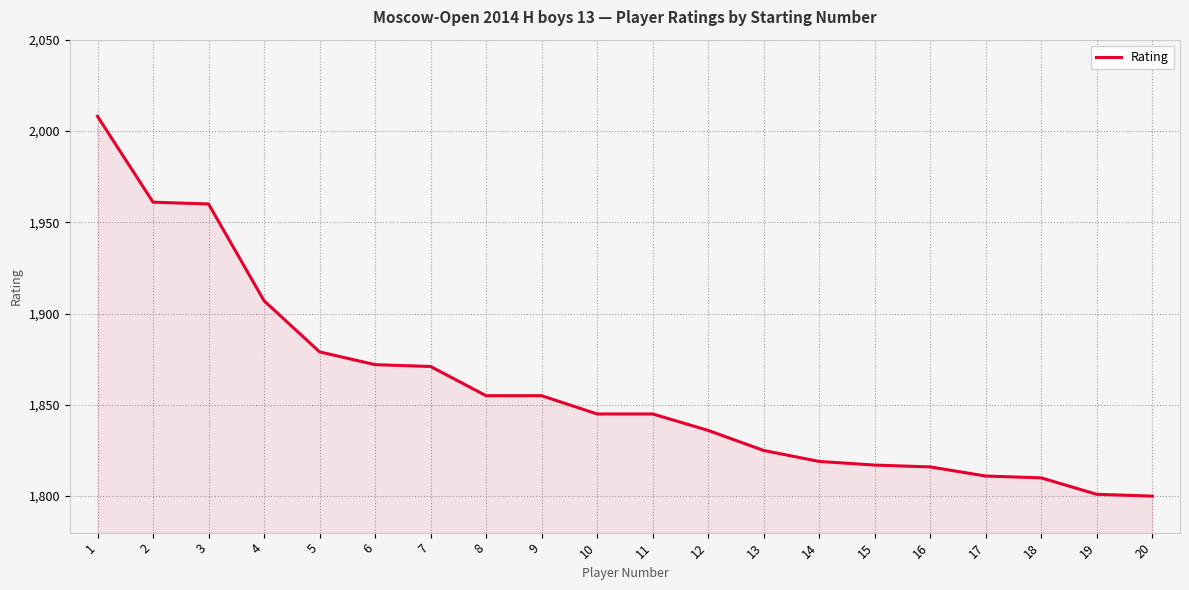

What is the change in value from 9 to 15?

-38